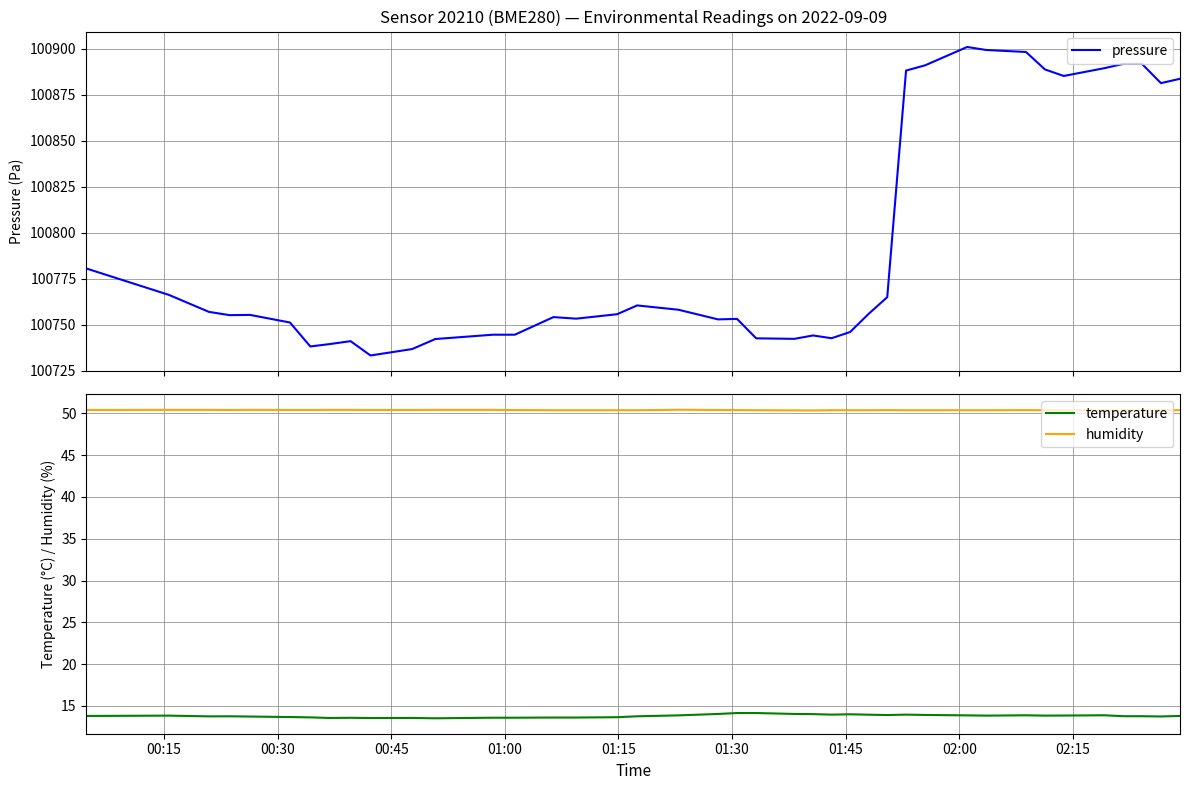

What is the maximum value for humidity?

50.4